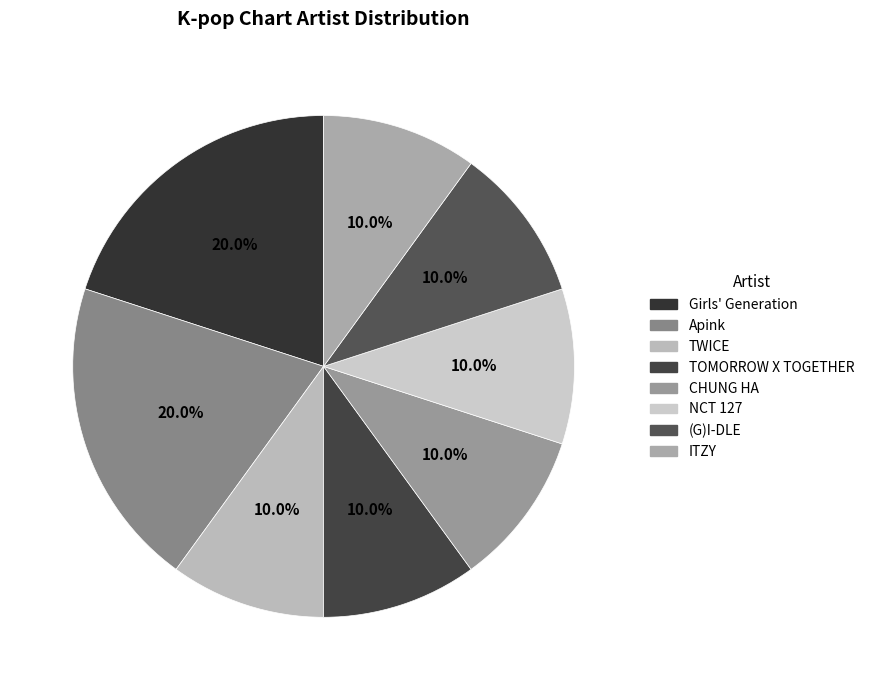

Which category has the smallest portion of the pie?

TWICE